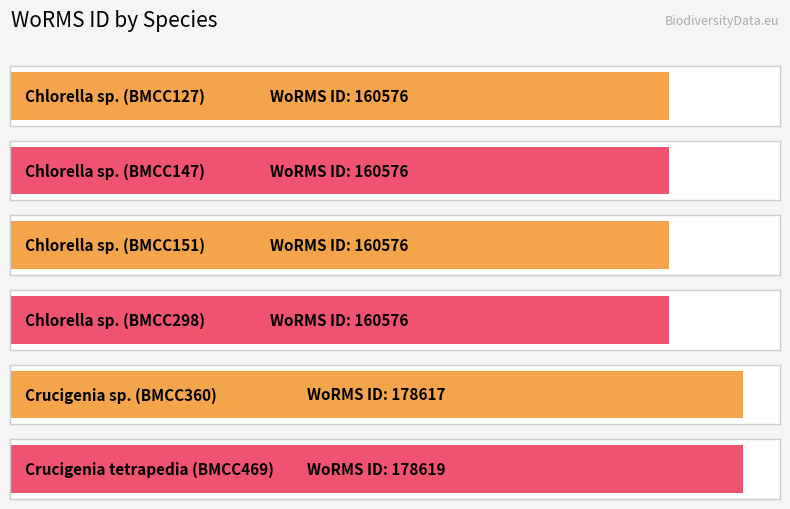

What is the change in value from Chlorella sp. (BMCC298) to Crucigenia sp. (BMCC360)?

+18041